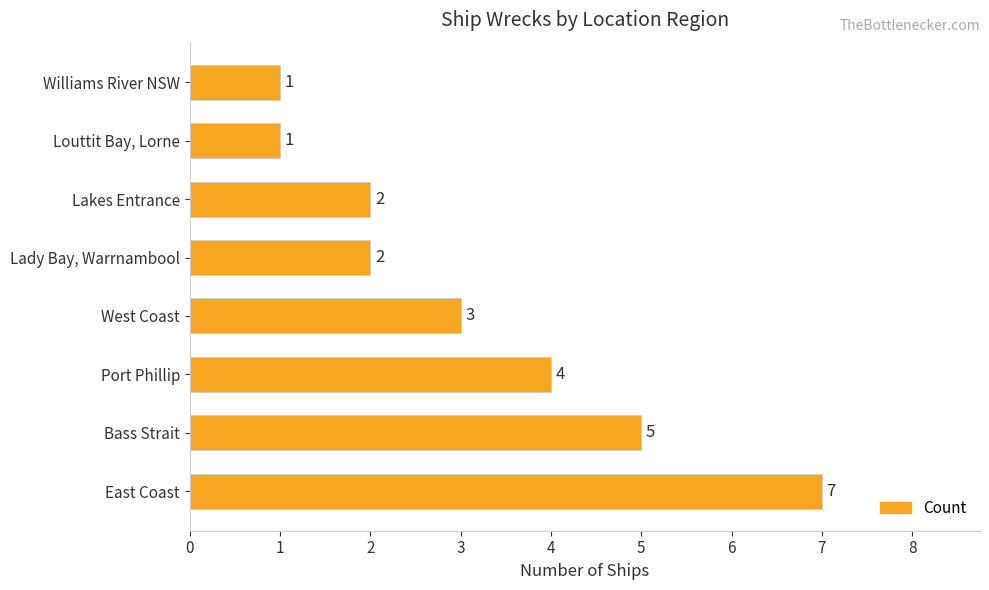

What is the sum of the values at Lakes Entrance and Port Phillip?

6